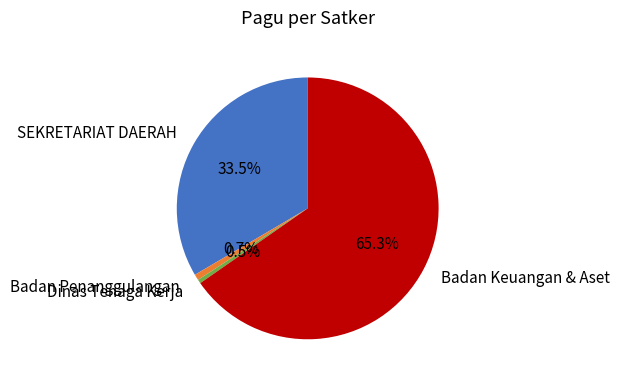

What is the largest slice in the pie chart?

Badan Keuangan & Aset